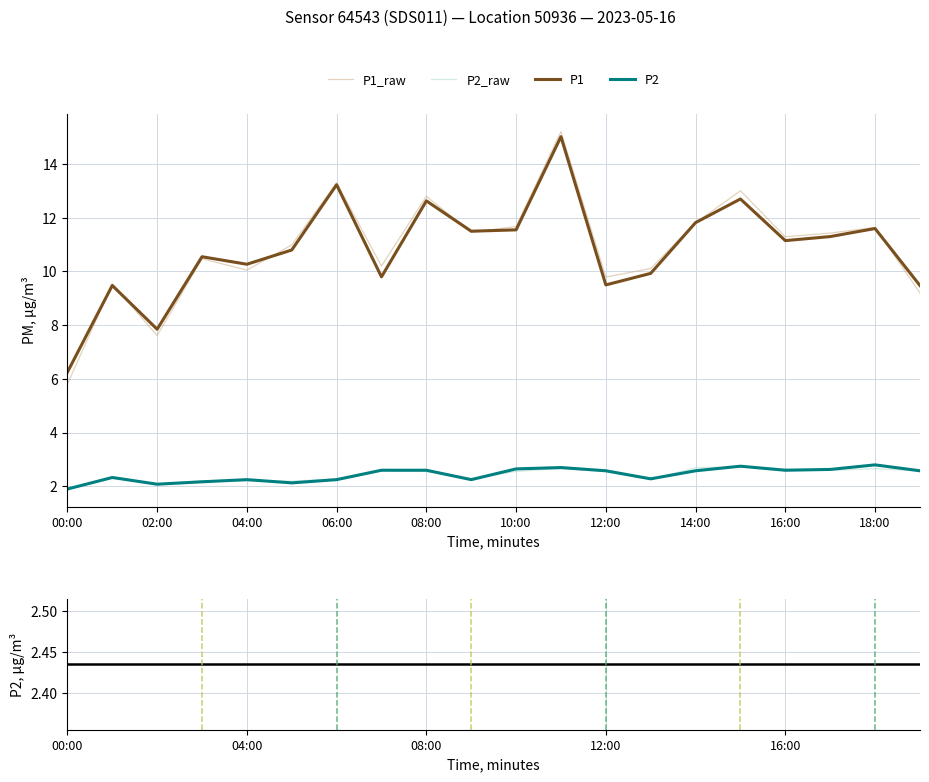

True or false: P1 and P2 cross at least once.

False